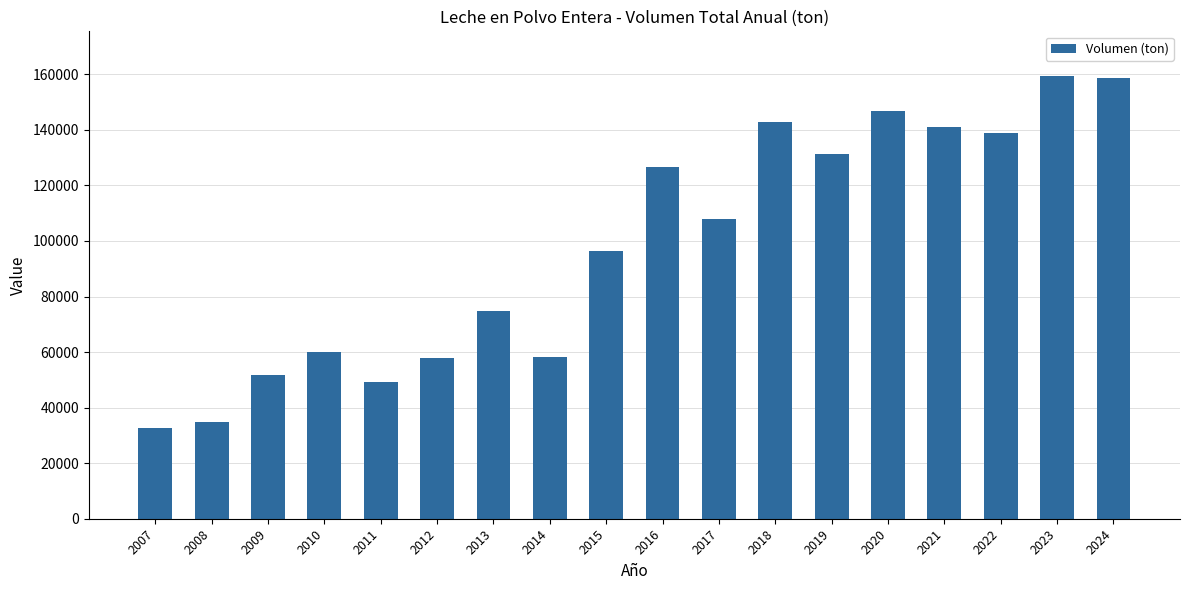

What is the approximate value at 2023?

159538.7